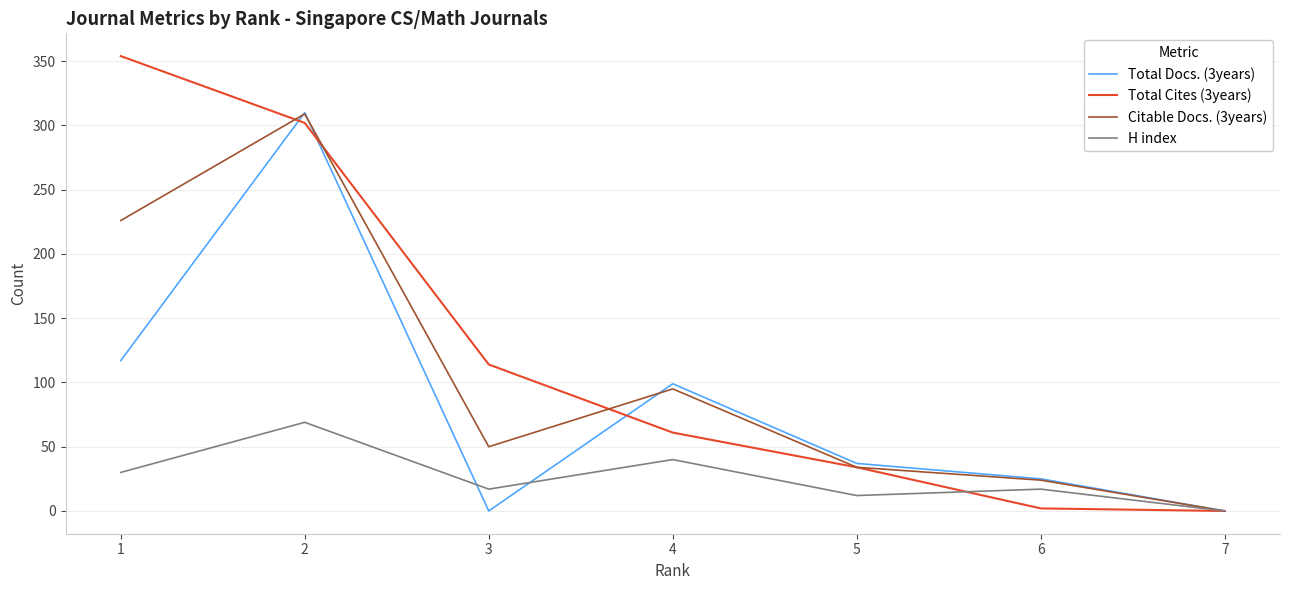

List the labels in order of Citable Docs. (3years) value, smallest first.

7, 6, 5, 3, 4, 1, 2